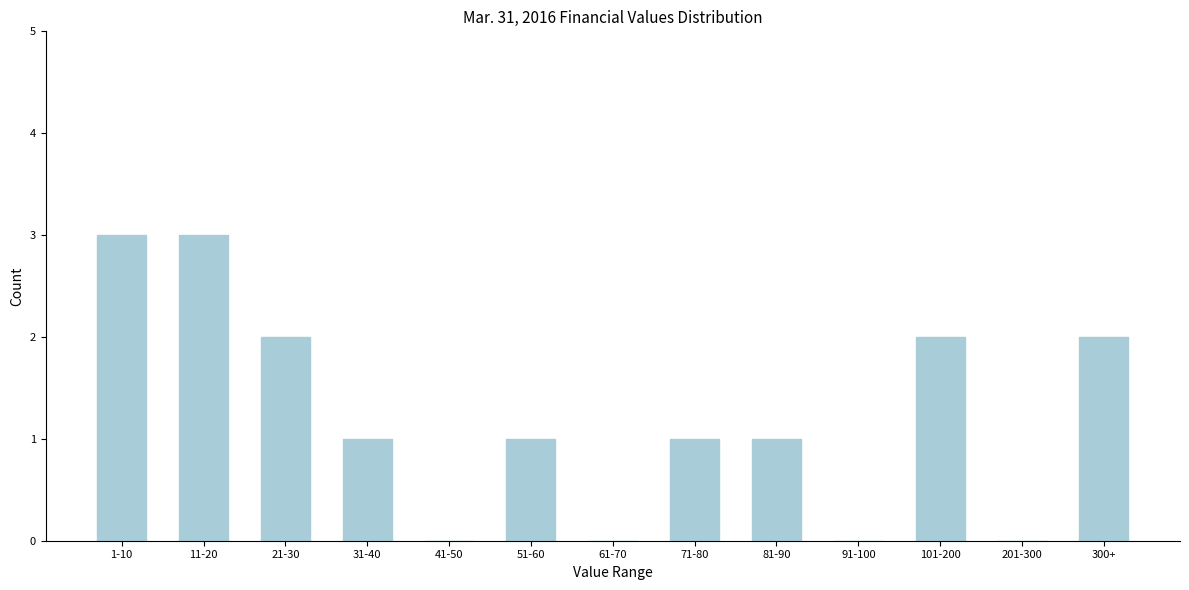

Reading left to right, extract all data points from this chart.

1-10=3	11-20=3	21-30=2	31-40=1	41-50=0	51-60=1	61-70=0	71-80=1	81-90=1	91-100=0	101-200=2	201-300=0	300+=2